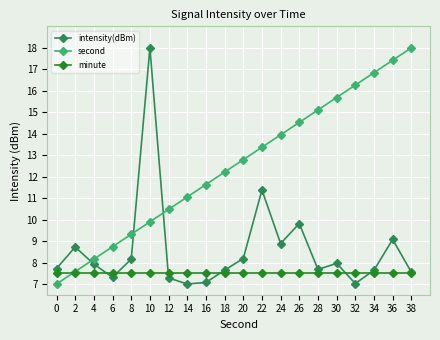

What is the average value of the second series?

12.5